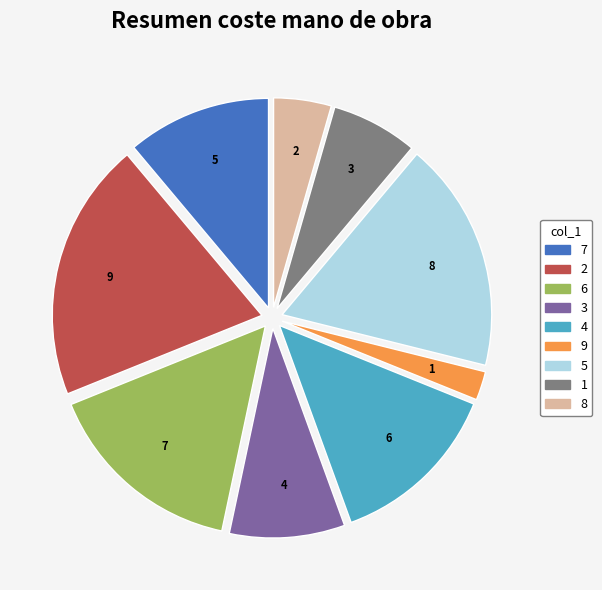

How many slices are in this pie chart?

9